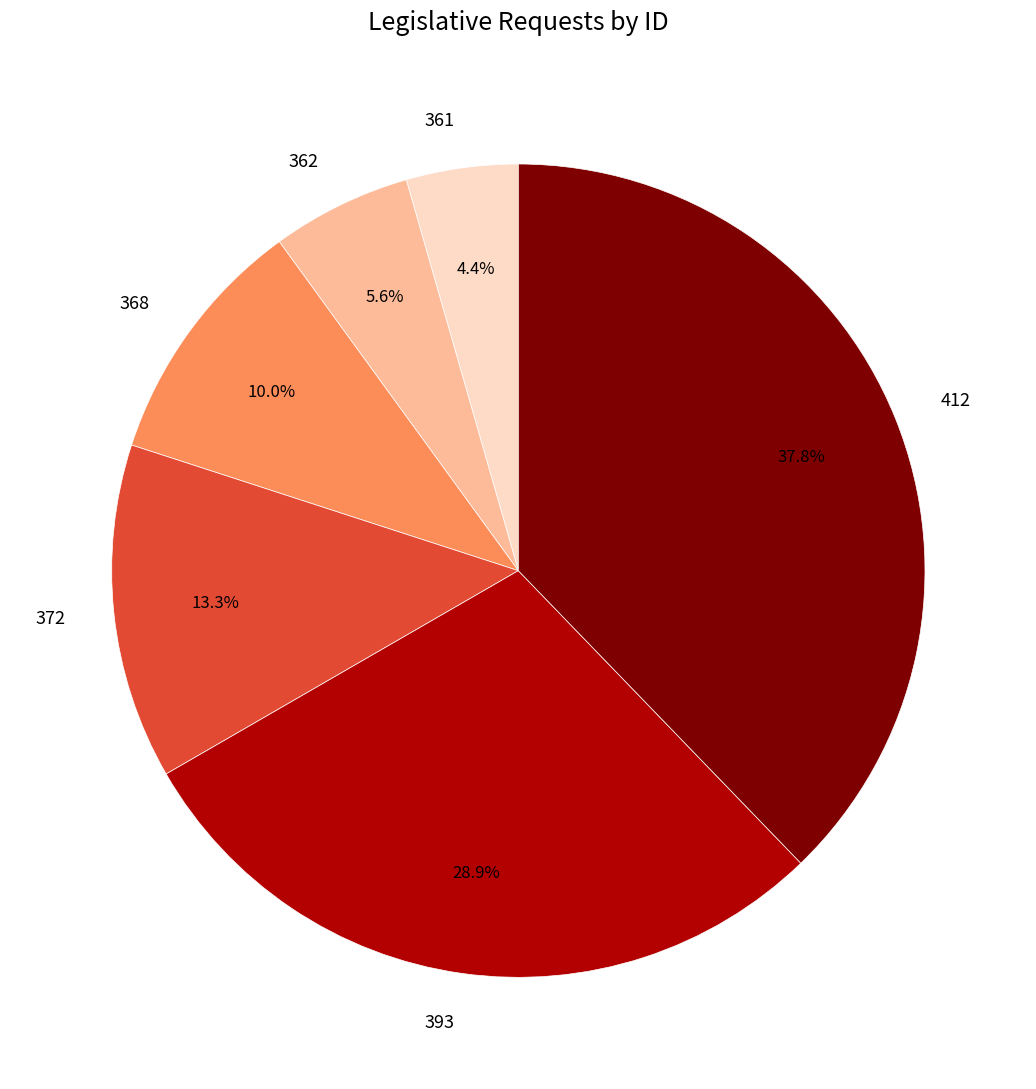

Which category has the biggest portion of the pie?

412